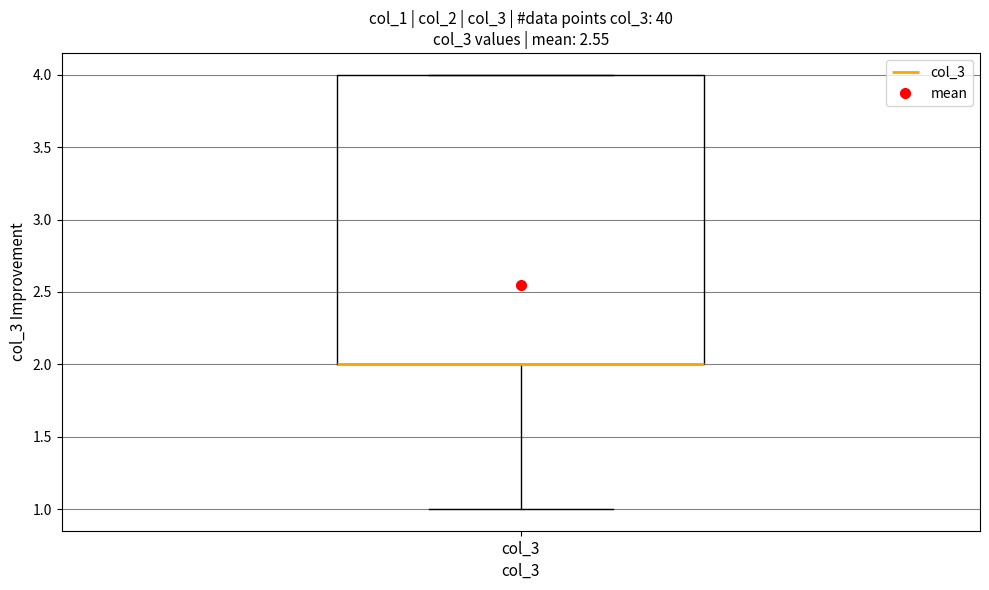

Transcribe this box plot: give where the median line is, the range the box spans, and where the two whiskers end, as read against the y-axis. The values are not printed on the chart, so give them approximately, as read against the axis.

median 2 (drawn on the box's lower edge), box 2 to 4, whiskers 1 to 4